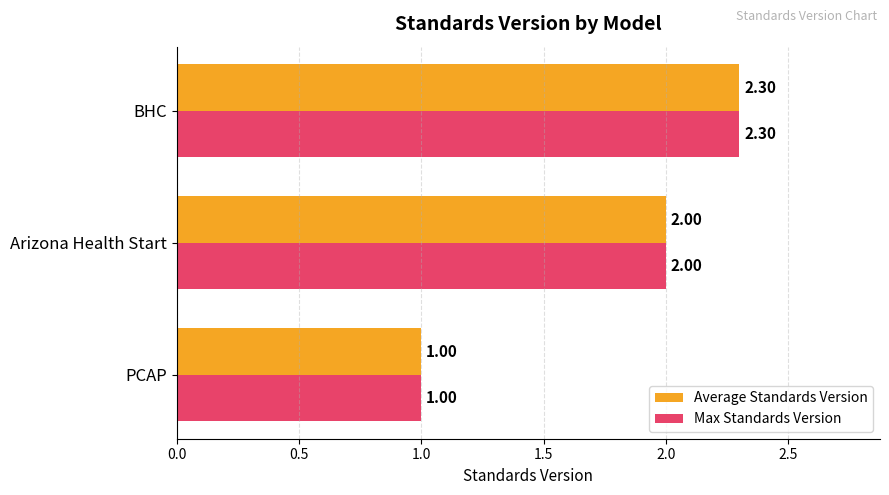

What is the average value of the Average Standards Version series?

1.8